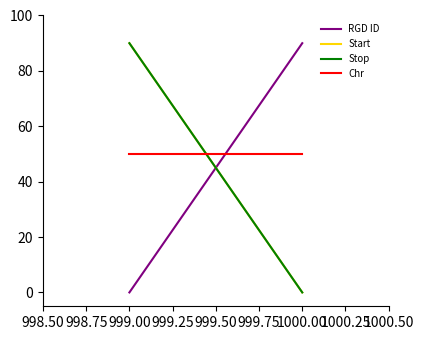

What is the maximum value shown in the chart?

90